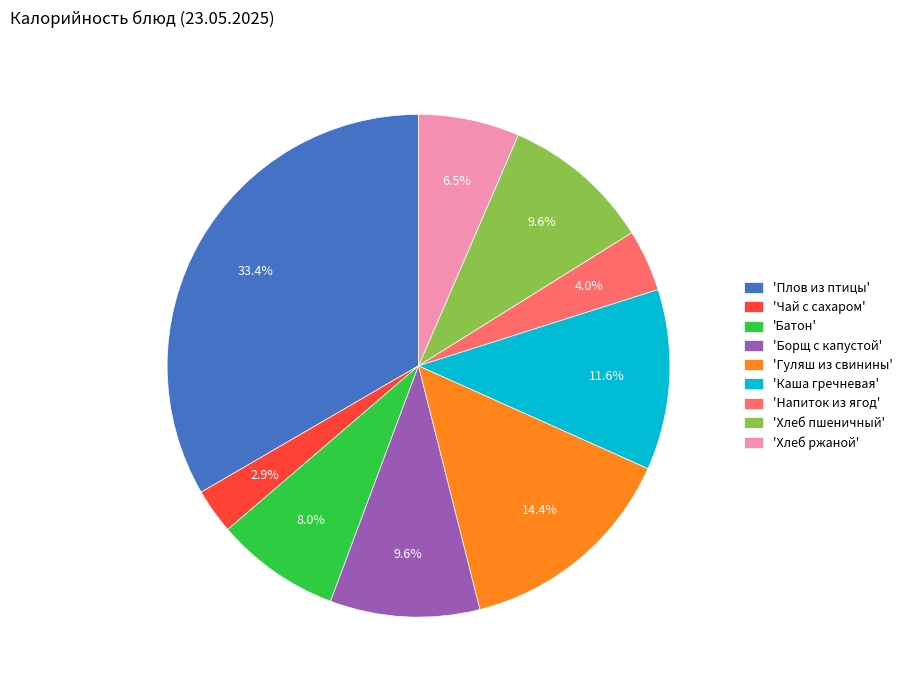

What is the total percentage of 'Чай с сахаром' and 'Хлеб ржаной'?

9.4%